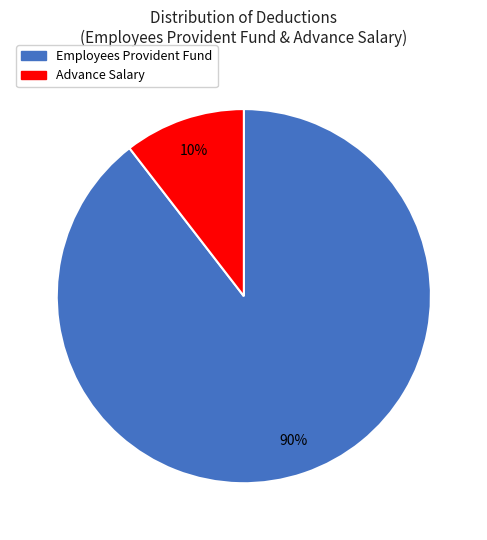

To the nearest percent, what portion does Employees Provident Fund represent?

90%